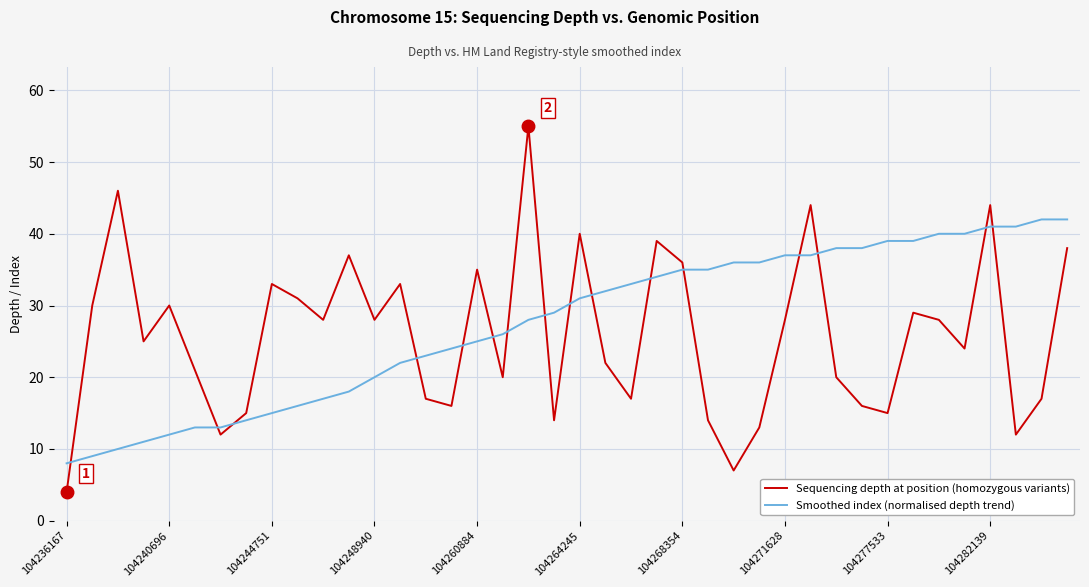

Which series has the widest spread of values?

Sequencing depth at position (homozygous variants)